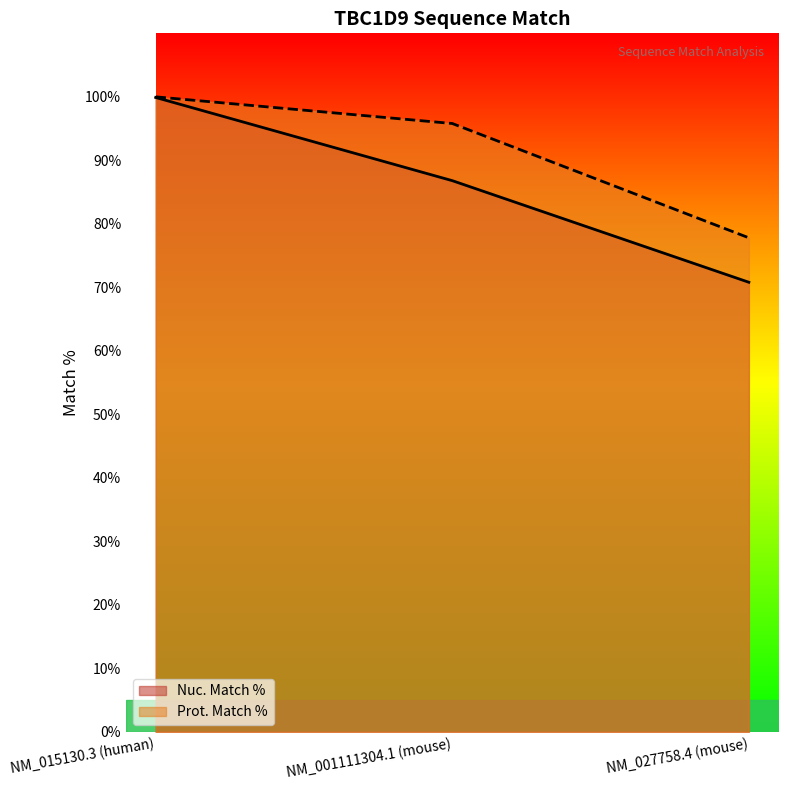

Where does the Nuc. Match % series first go above 86?

NM_015130.3 (human)